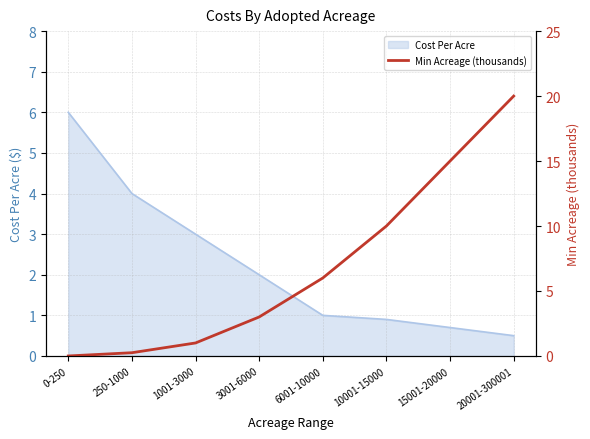

Is it true that Cost Per Acre equals 6.0 at 0-250?

True